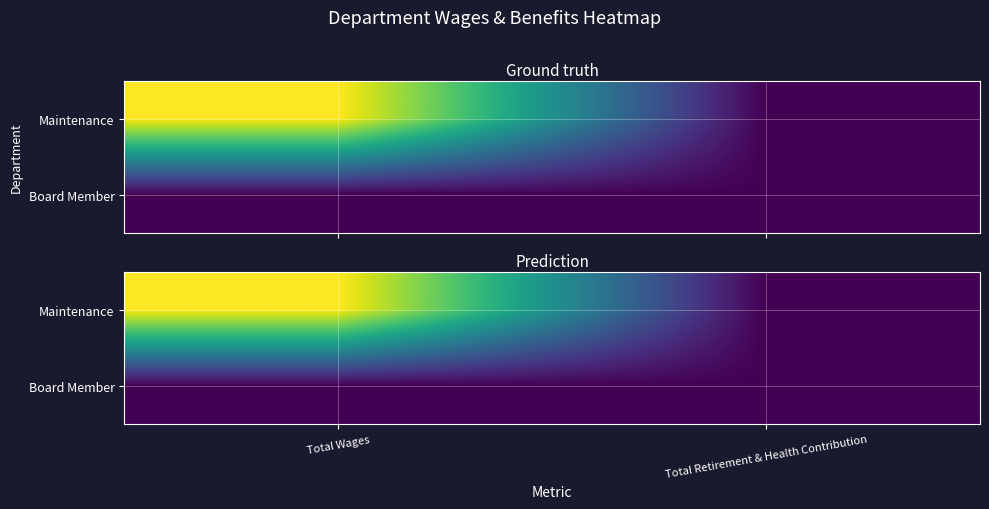

At which category is the sum across all series the highest?

Total Wages